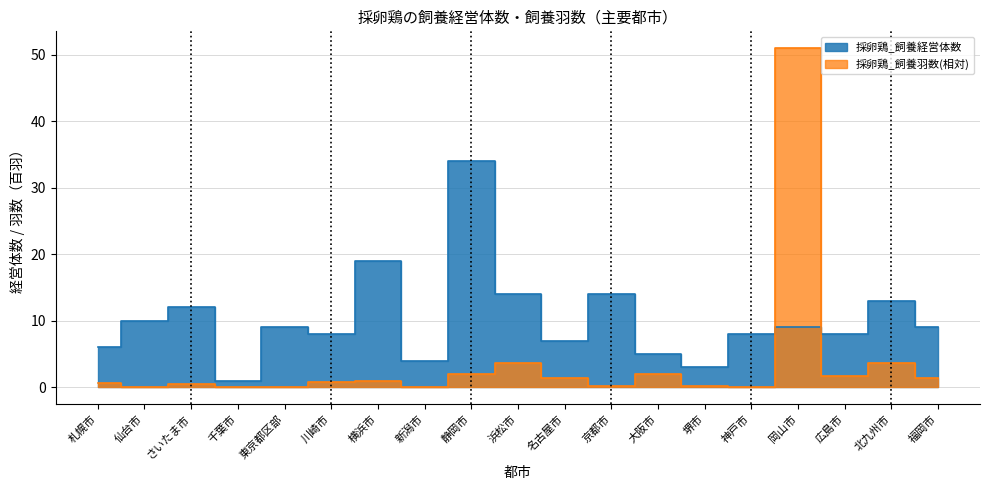

At which category is the sum across all series the highest?

岡山市